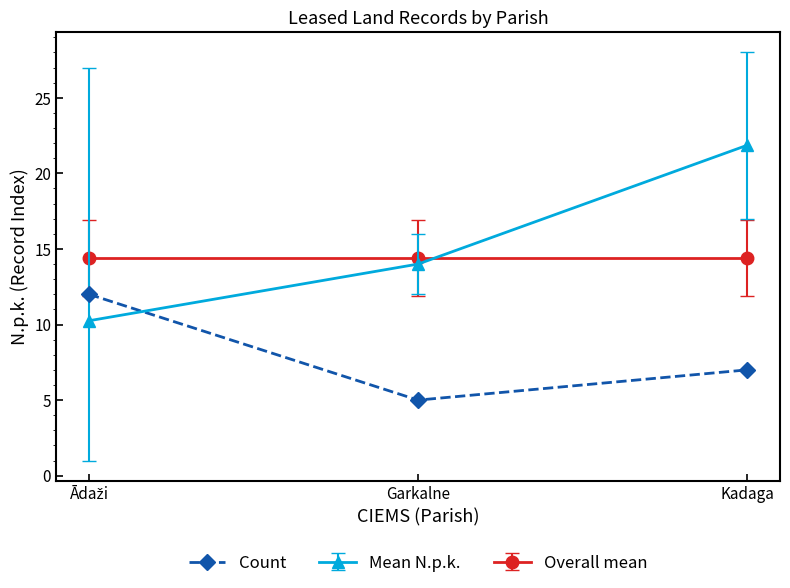

Is this an area chart (filled region under the line)?

No